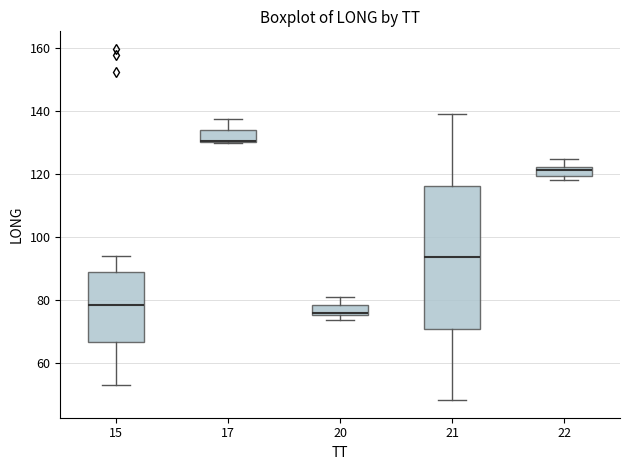

Which box is the tallest, from its lower edge to its upper edge?

21